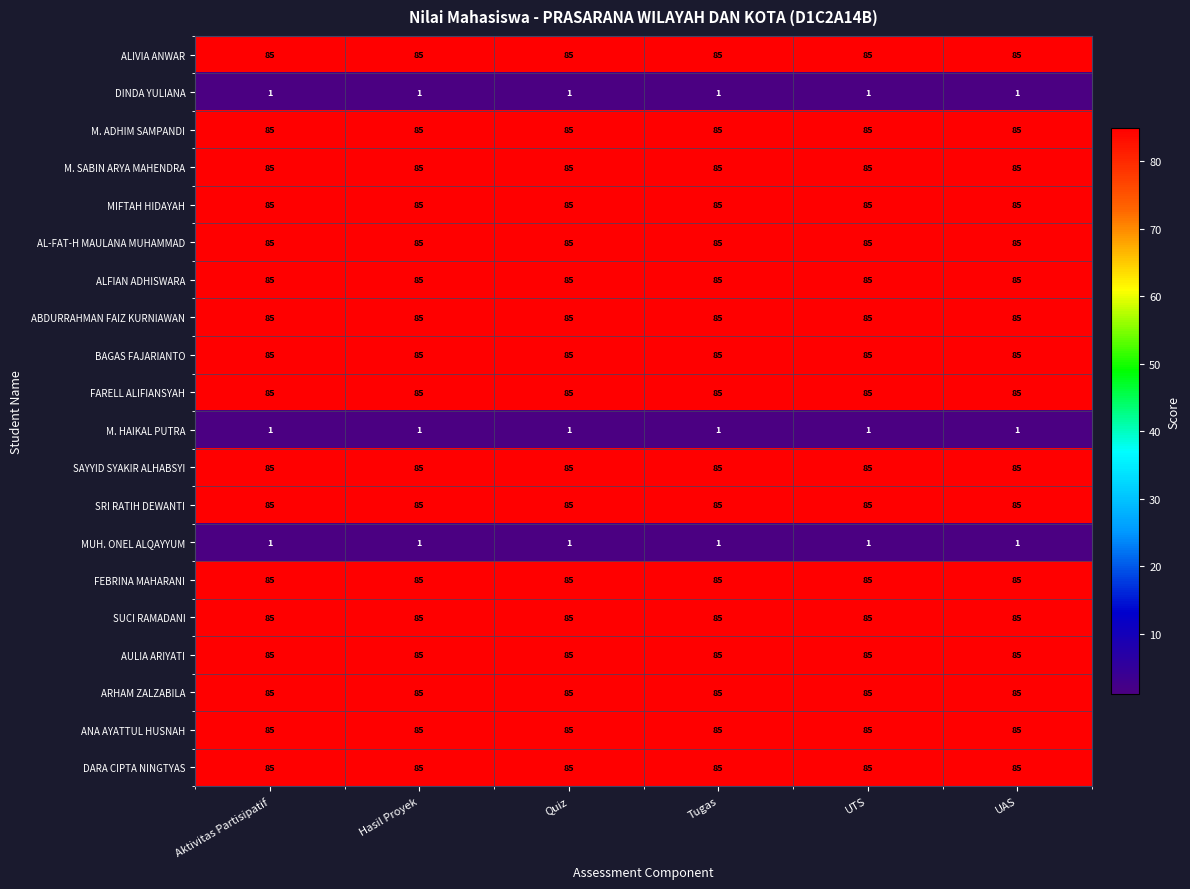

What is the spread (max minus min) of values at UTS?

84